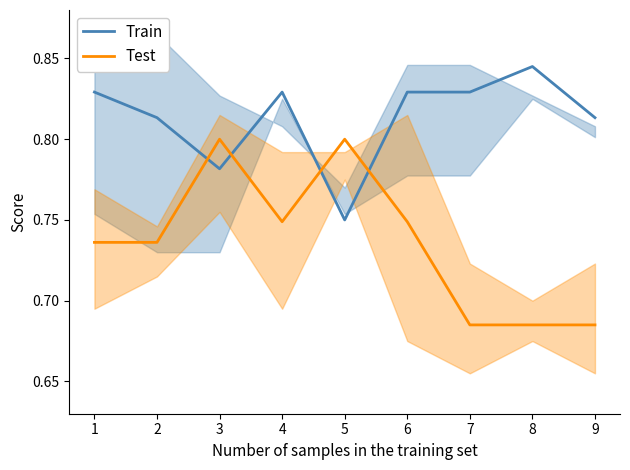

How many Train values are between 0 and 1?

9